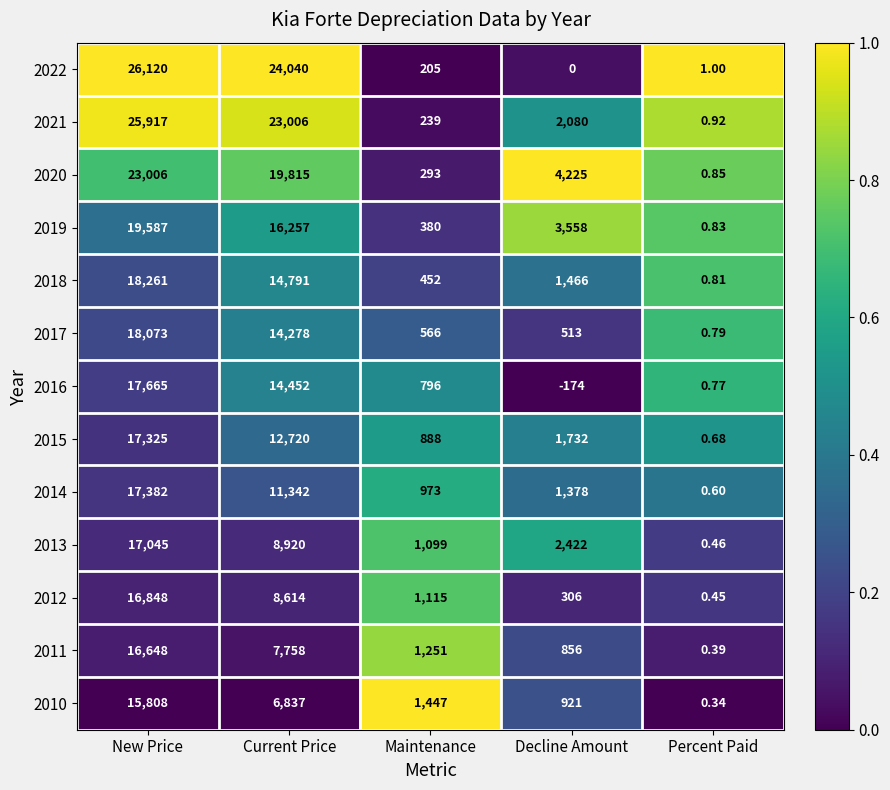

Where does the 2012 series first go above 1115?

New Price